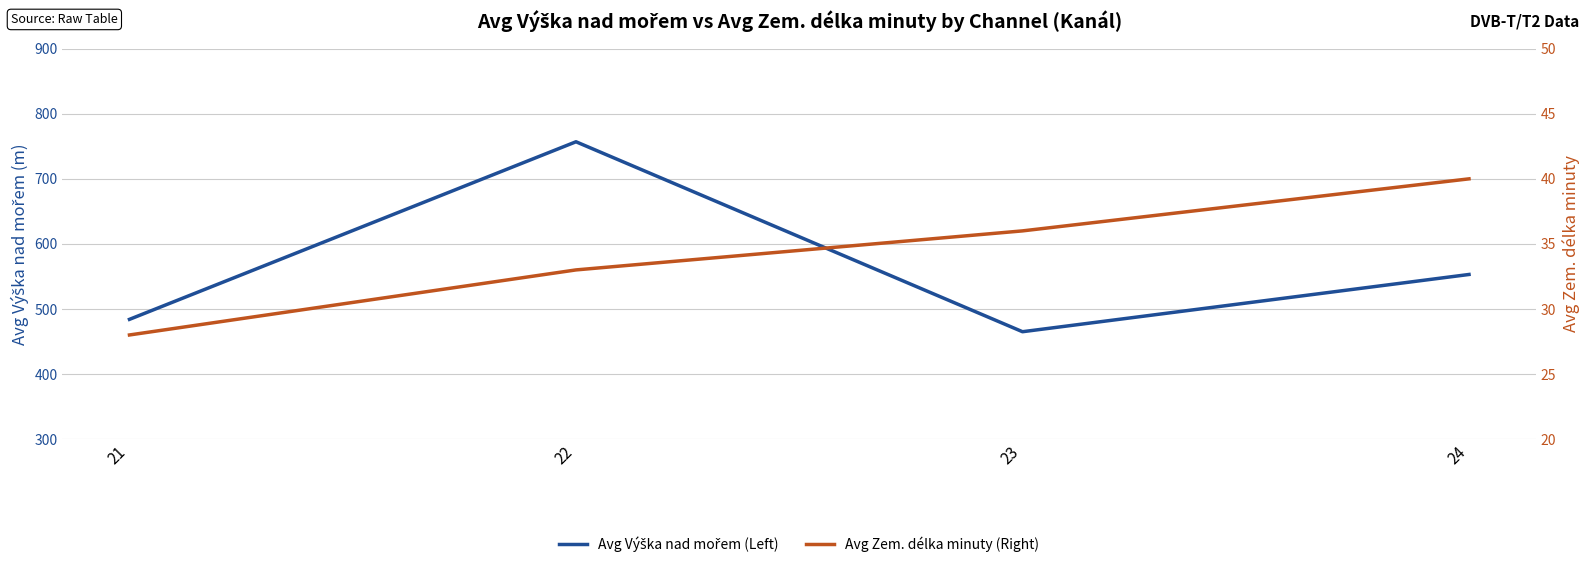

Does the chart display data point markers on the line(s)?

No